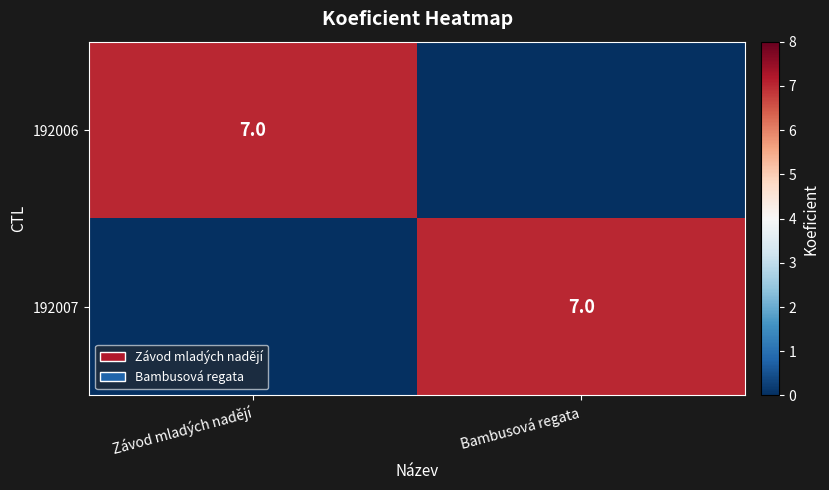

The 192007 series shows 7 at Bambusová regata. True or false?

True